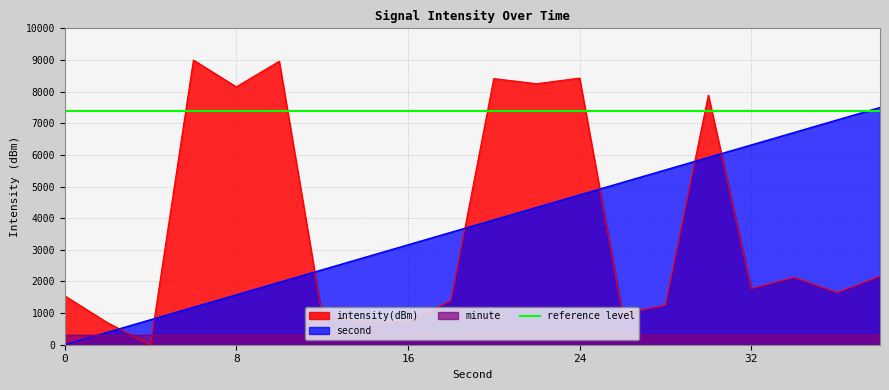

Is the value of second at 30 greater than the value of intensity(dBm) at 20?

No